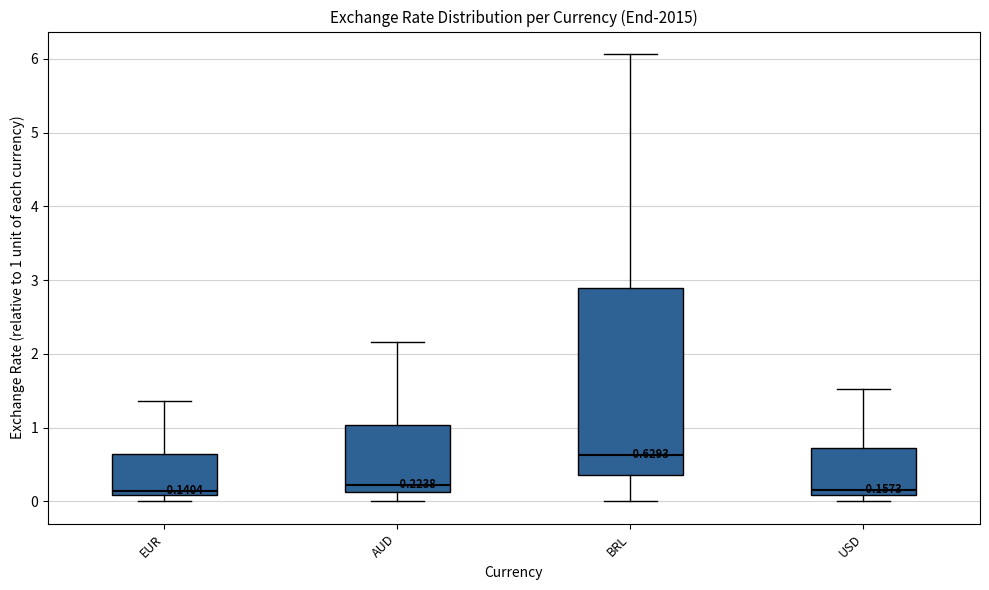

Which box is the tallest, from its lower edge to its upper edge?

BRL